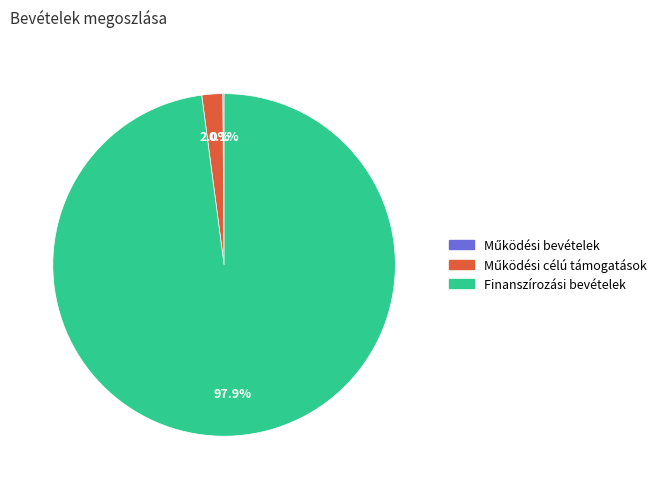

Is there any slice that represents more than half of the pie?

Yes